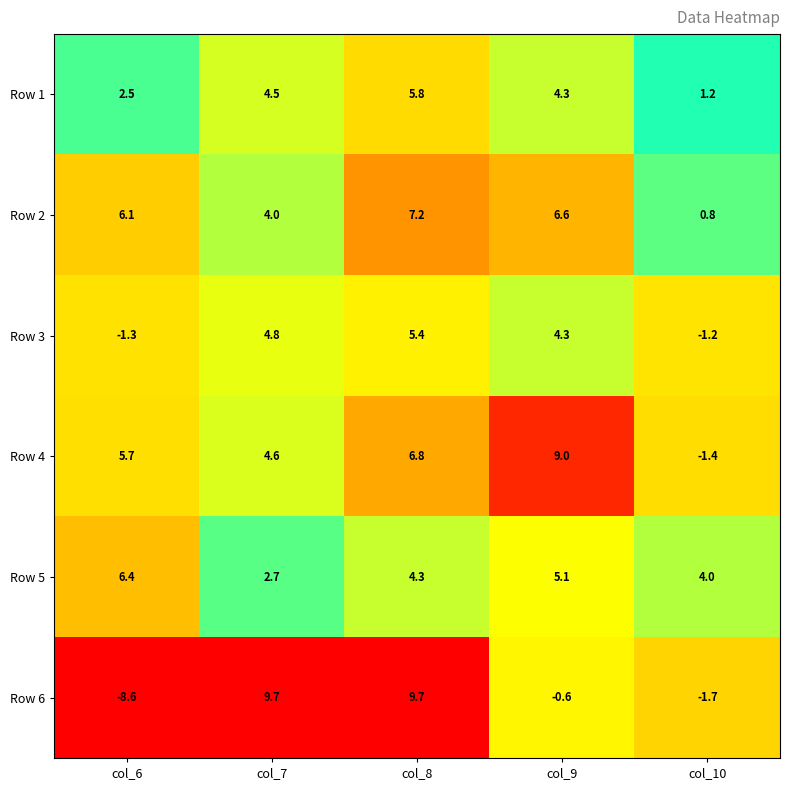

Reading right to left, extract all data points from this chart.

Row 1: 1.2	4.3	5.8	4.5	2.5
Row 2: 0.8	6.6	7.2	4.0	6.1
Row 3: -1.2	4.3	5.4	4.8	-1.3
Row 4: -1.4	9.0	6.8	4.6	5.7
Row 5: 4.0	5.1	4.3	2.7	6.4
Row 6: -1.7	-0.6	9.7	9.7	-8.6